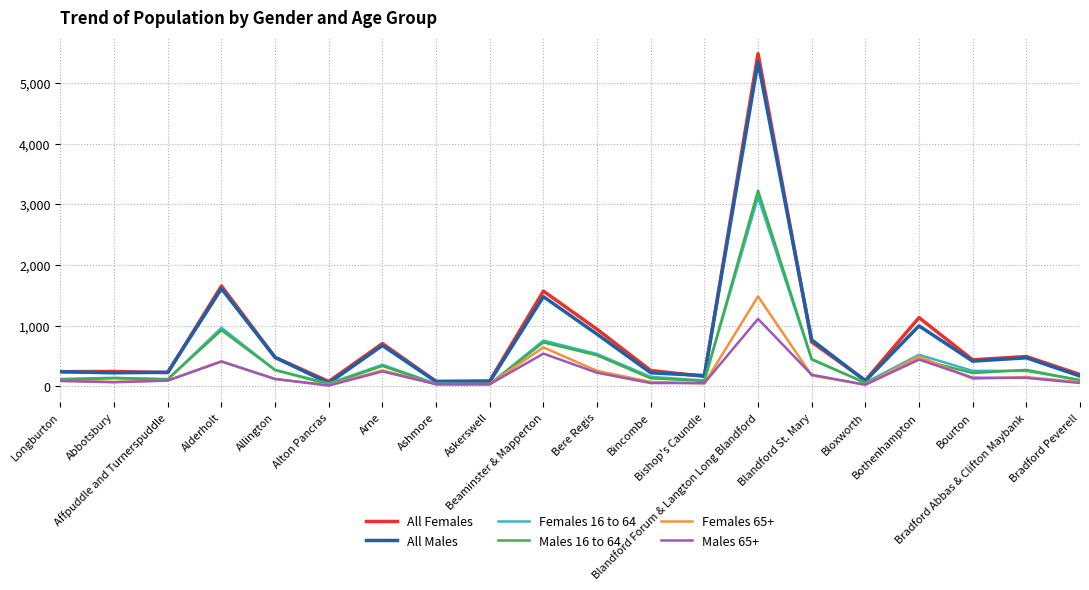

Which series changed the most between Alton Pancras and Bourton?

All Males